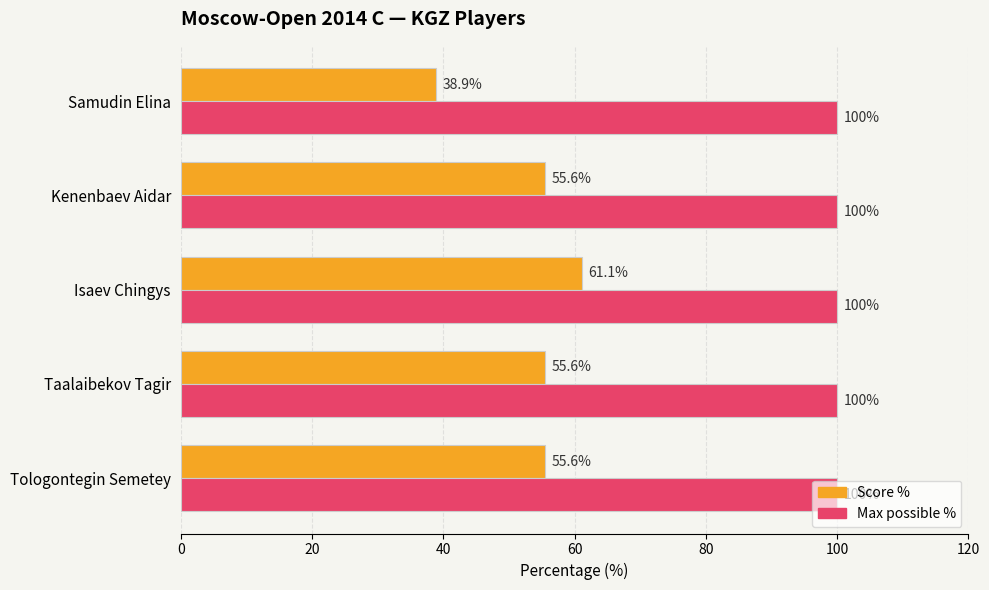

Which series has the largest total across all categories?

Max possible %